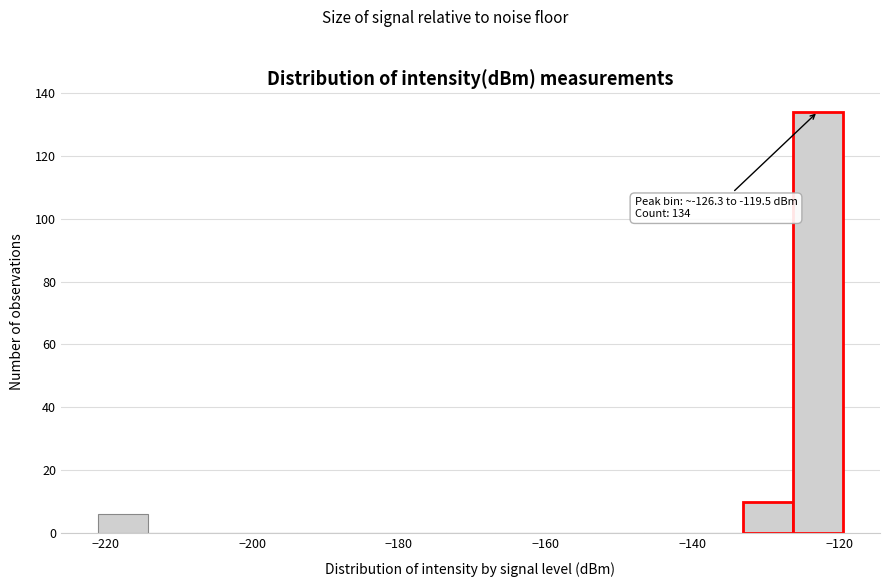

Read against the x-axis, roughly where is the centre of the tallest bar?

-122